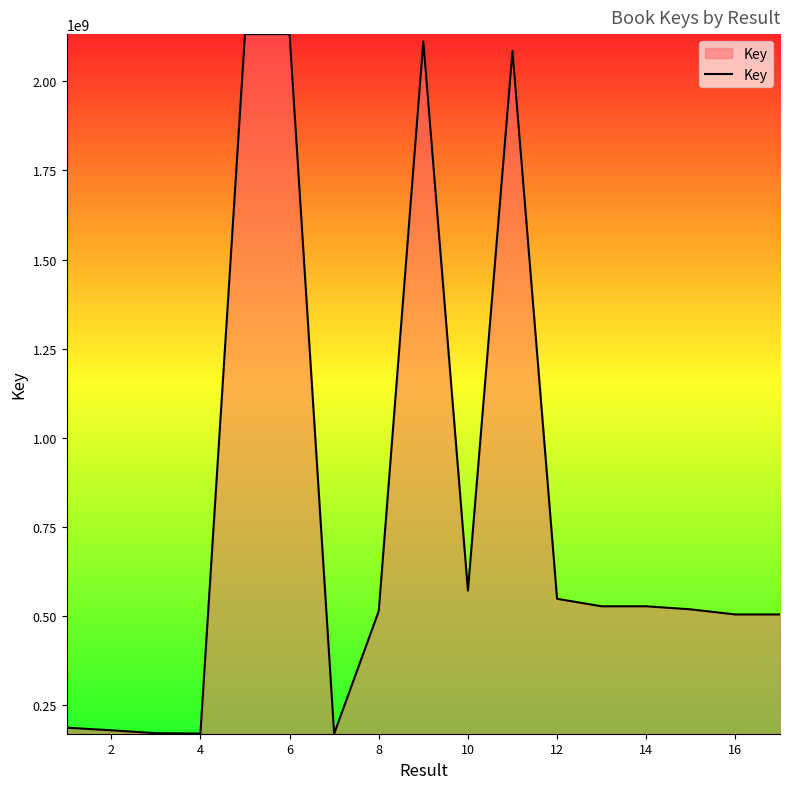

Is this an area chart (filled region under the line)?

Yes